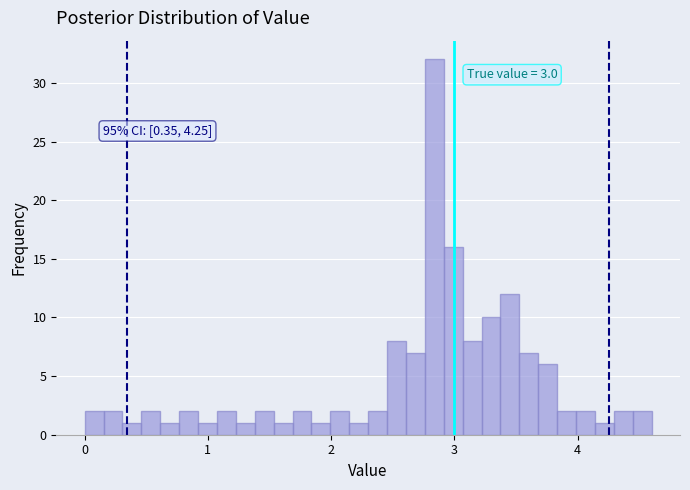

Read against the x-axis, roughly where is the centre of the tallest bar?

2.8